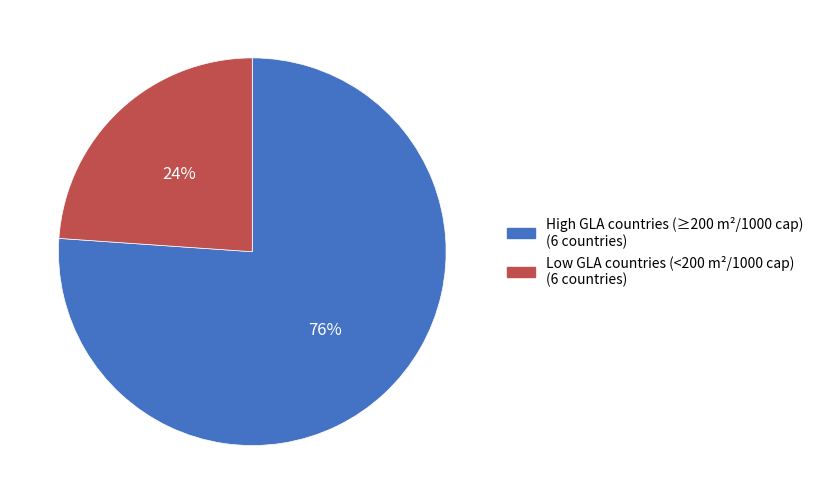

To the nearest percent, what is the average slice percentage?

50%